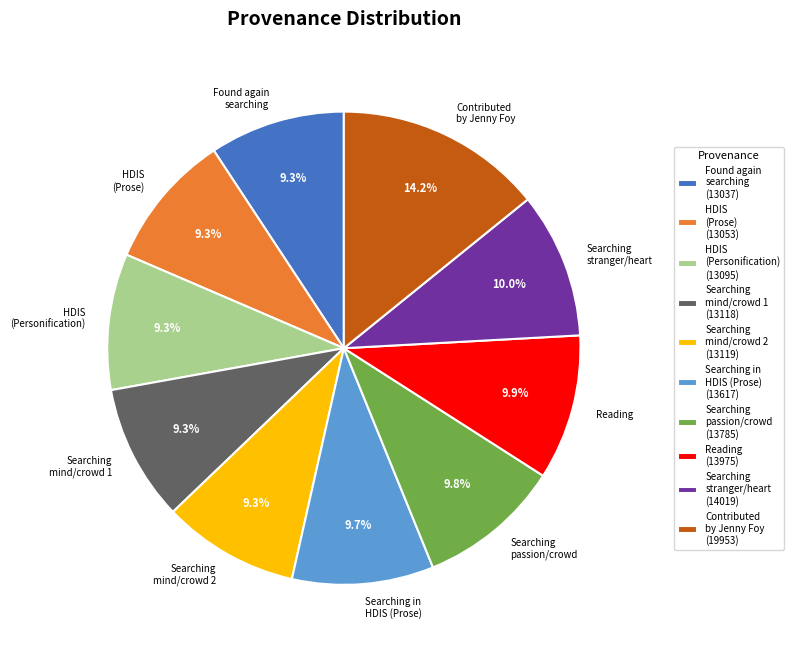

Count the number of slices in the pie.

10